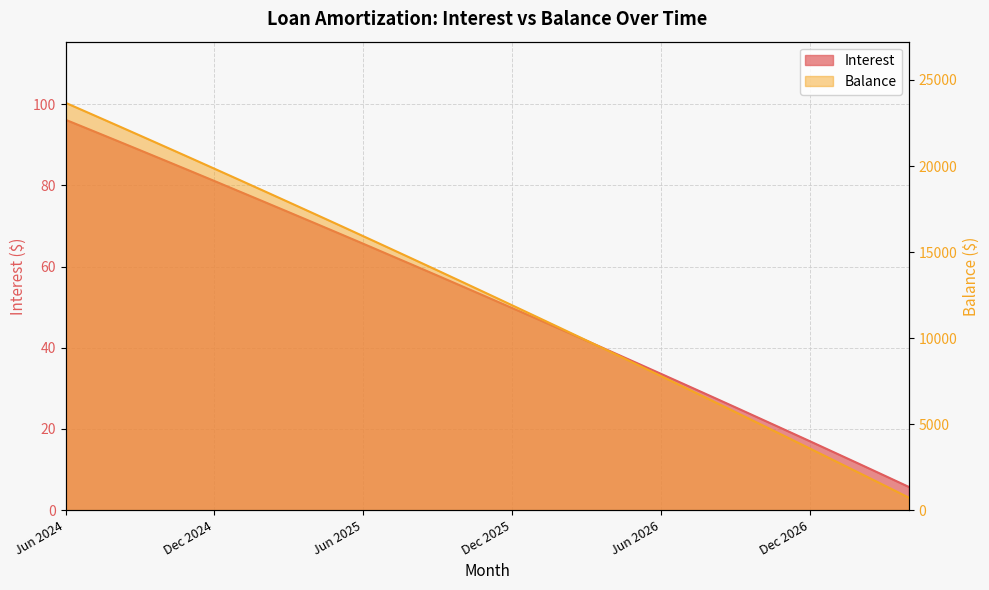

What is the sum of the Interest values at Mar 2025 and Oct 2024?

159.6